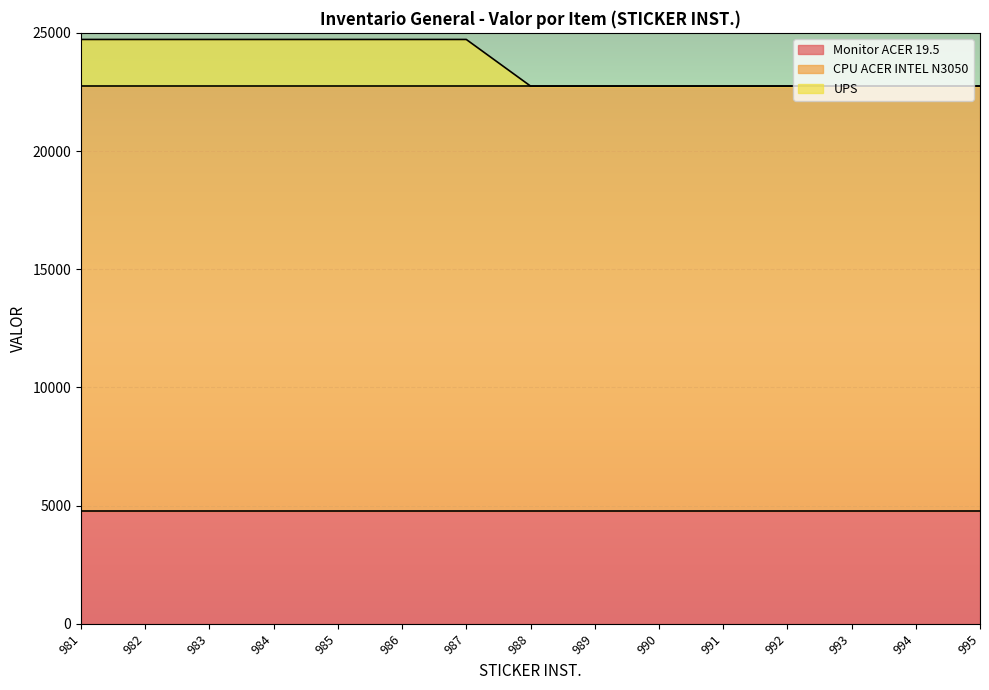

Is the value of Monitor ACER 19.5 at 995 greater than the value of CPU ACER INTEL N3050 at 984?

No